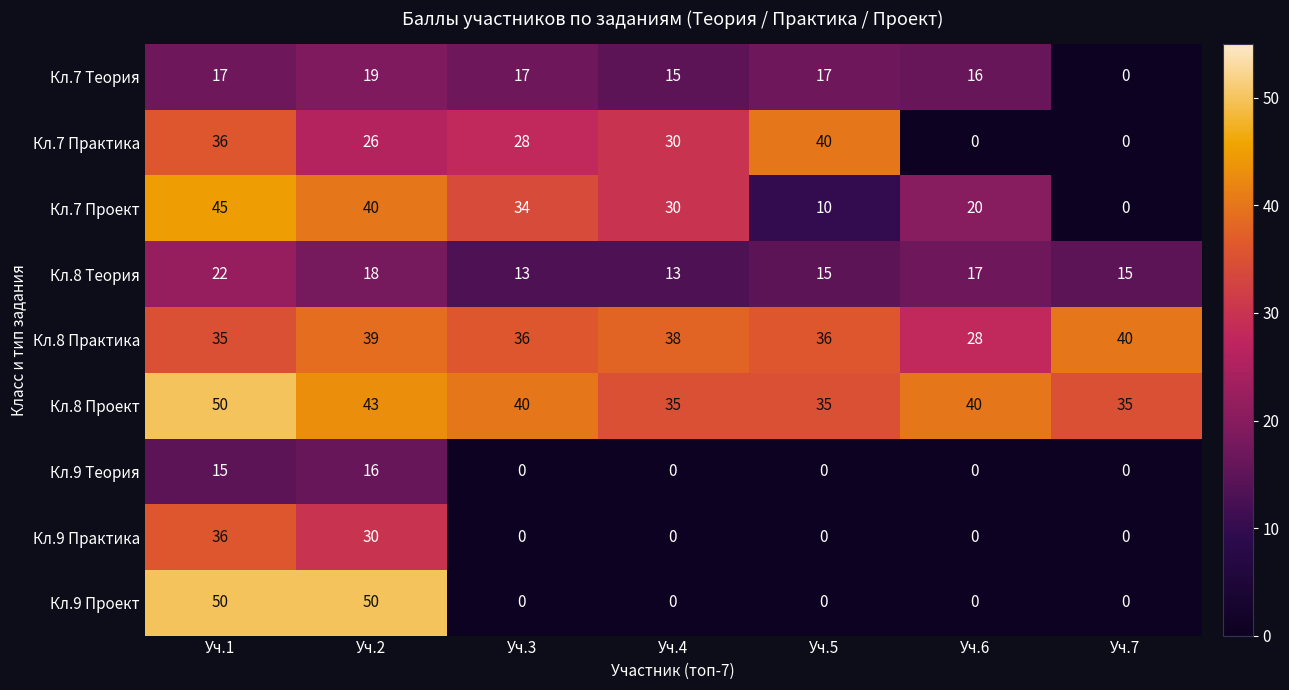

What is the total value across all series at Уч.2?

281